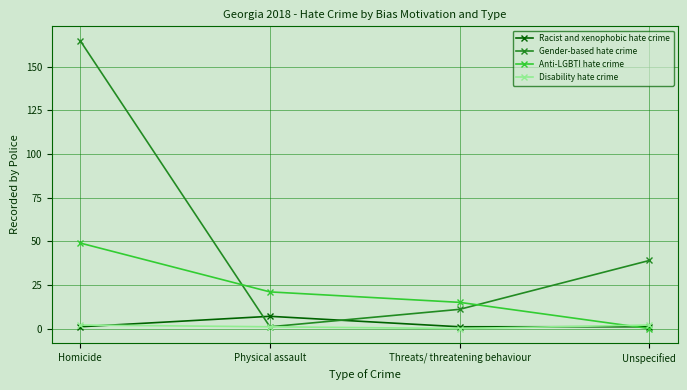

What are all the series names shown in the legend?

Racist and xenophobic hate crime, Gender-based hate crime, Anti-LGBTI hate crime, Disability hate crime